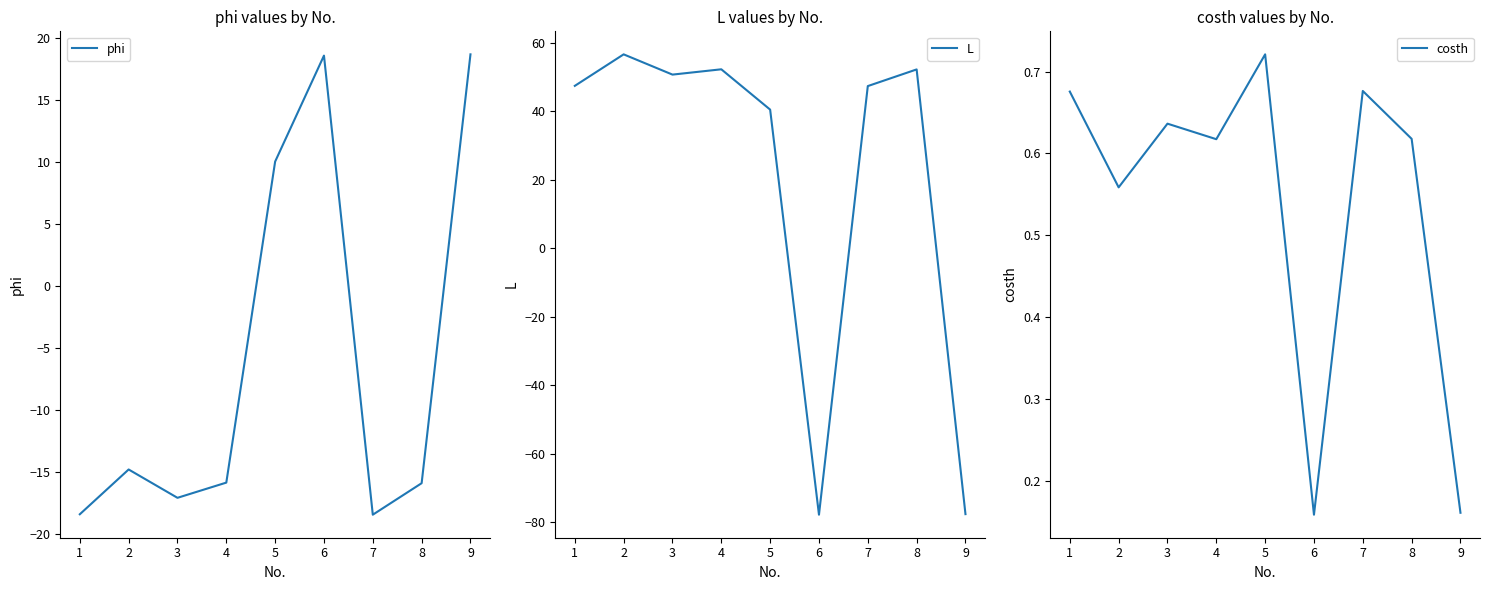

The phi series shows -15.9 at 8. True or false?

True